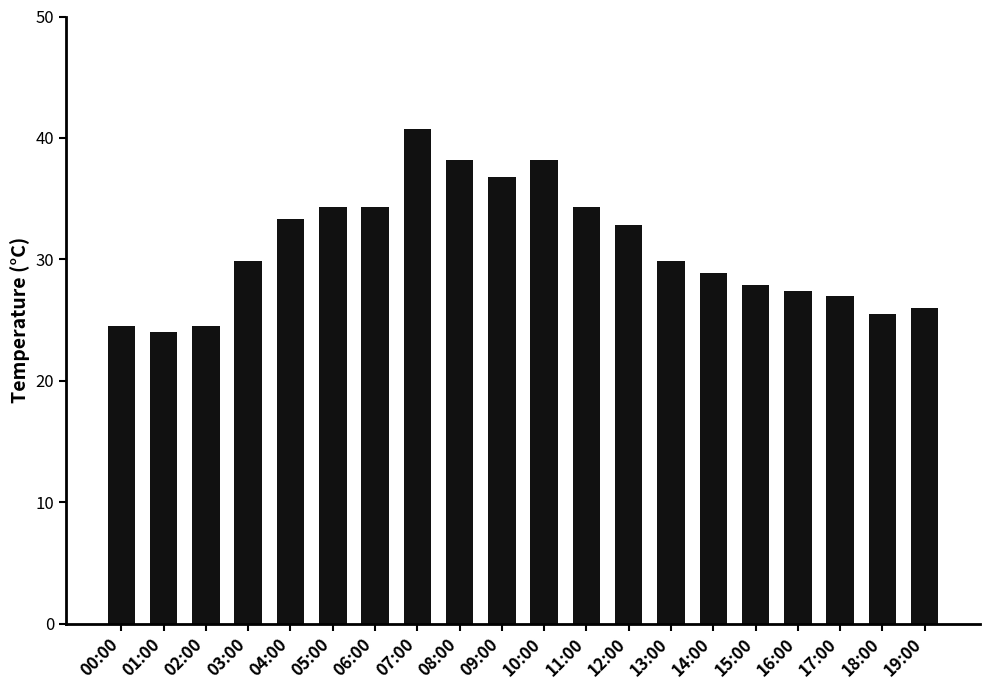

True or false: the data shows 35.4 at 02:00.

False